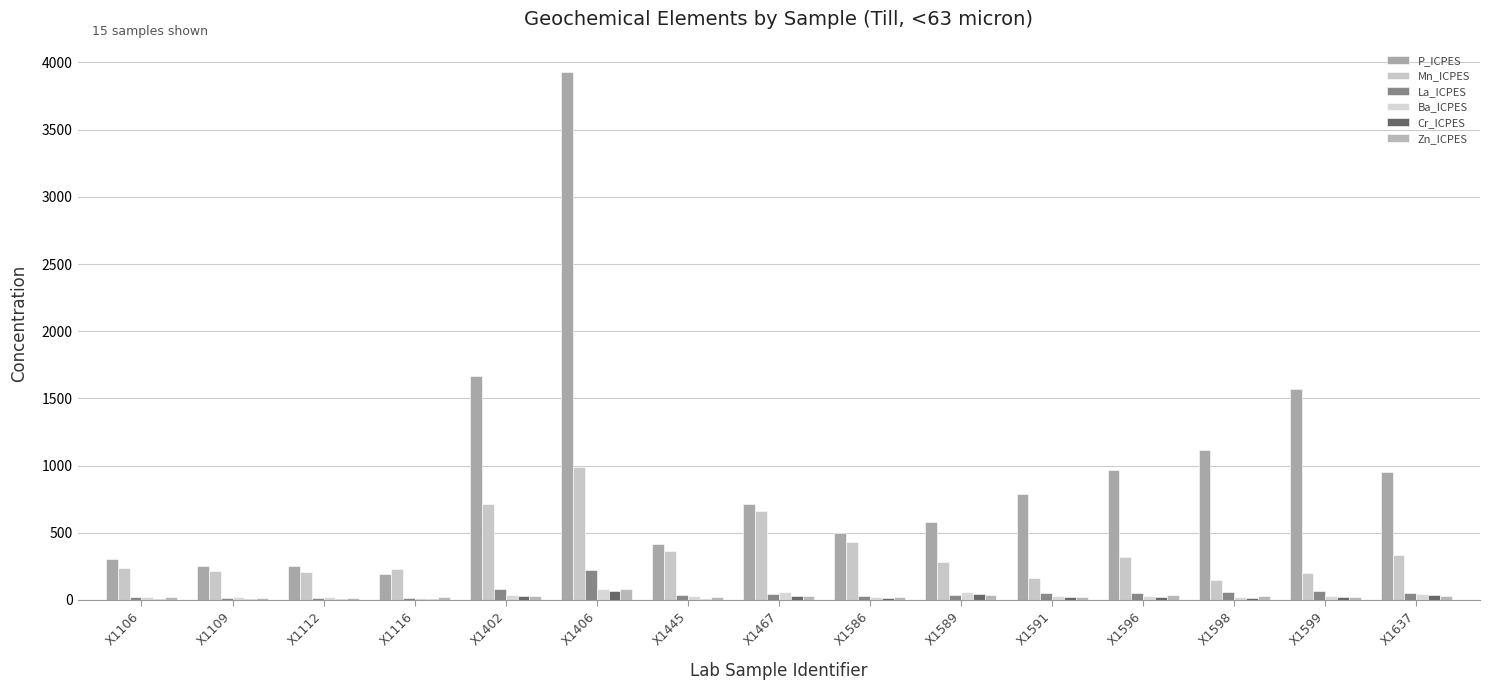

What is the value of the La_ICPES bar at the 15th from the left?

50.6